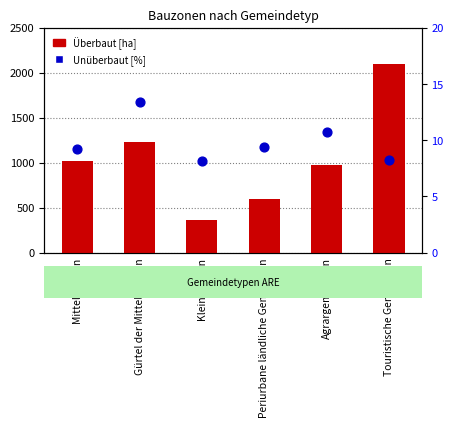

What are all the series names shown in the legend?

Überbaut [ha], Unüberbaut [%]